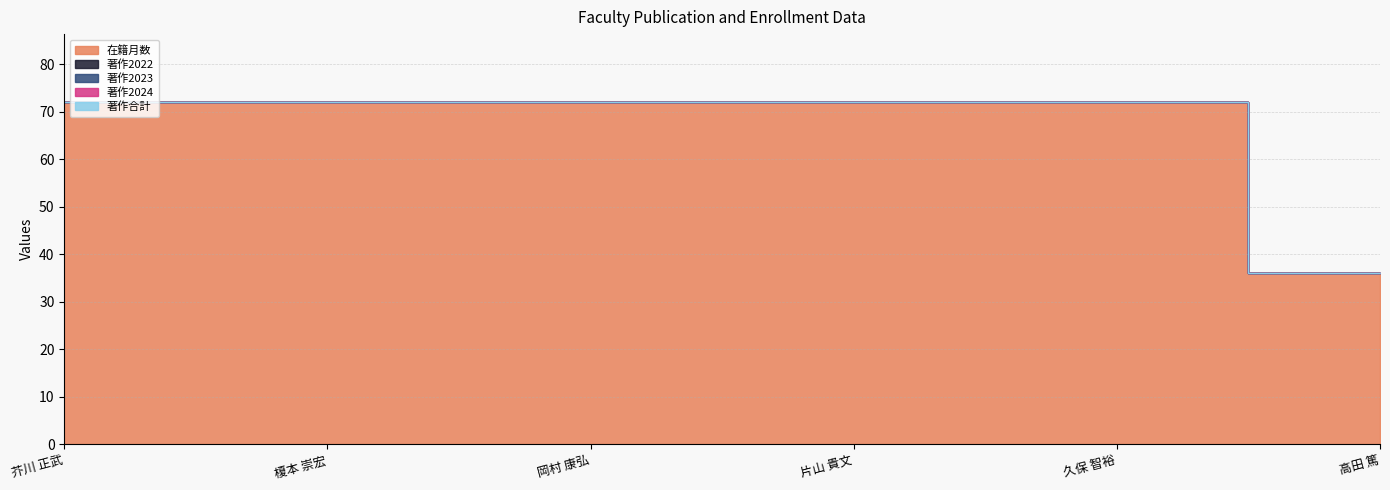

Where is 在籍月数 nearest to the value 54?

芥川 正武